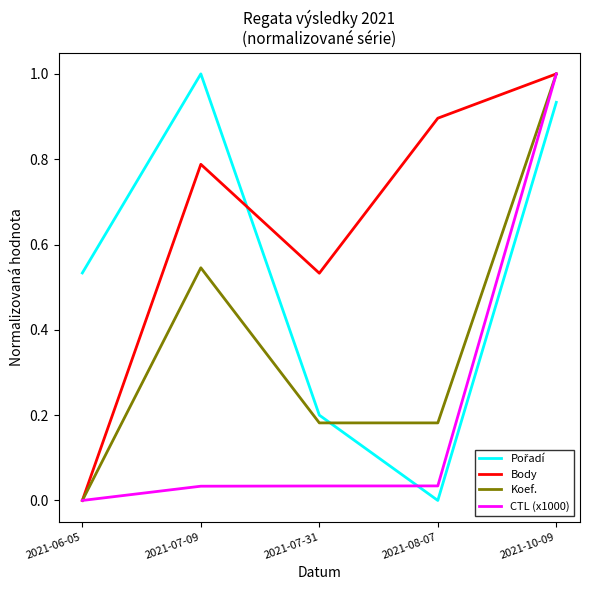

Between 2021-06-05 and 2021-07-09, which series saw the biggest shift?

Body